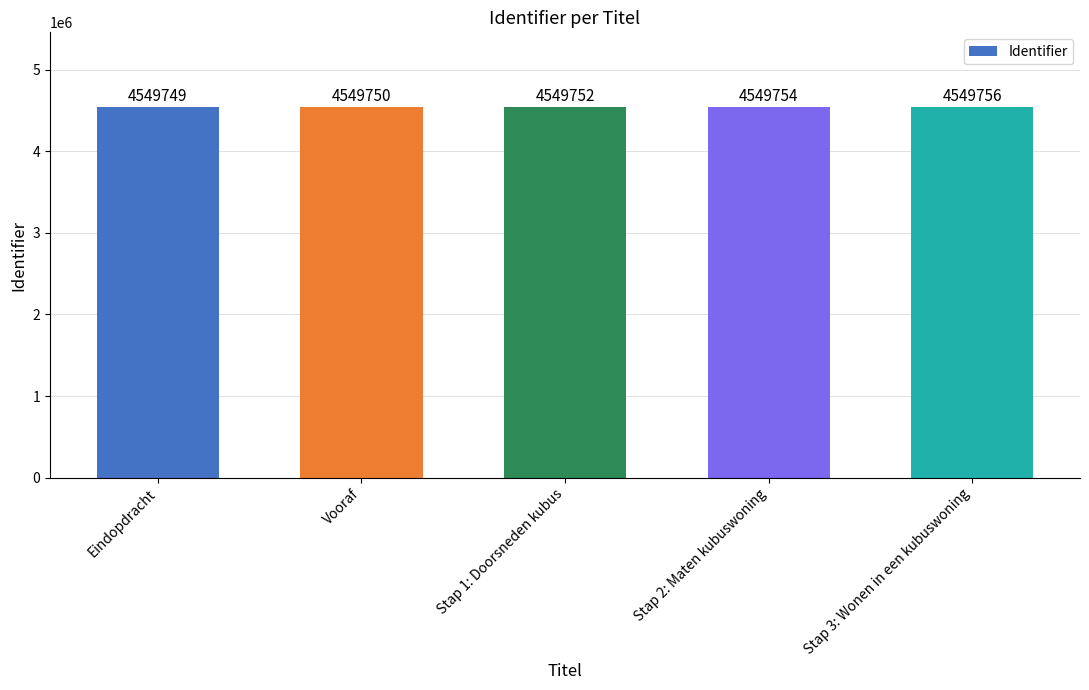

How many values are between 4549750 and 4549754?

3